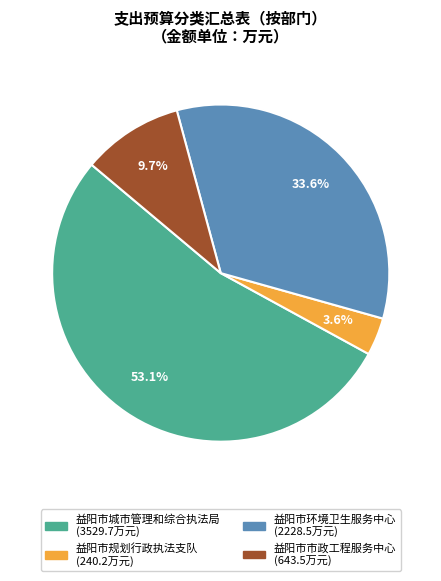

What percentage is the 益阳市城市管理和综合执法局 slice, to the nearest percent?

53%